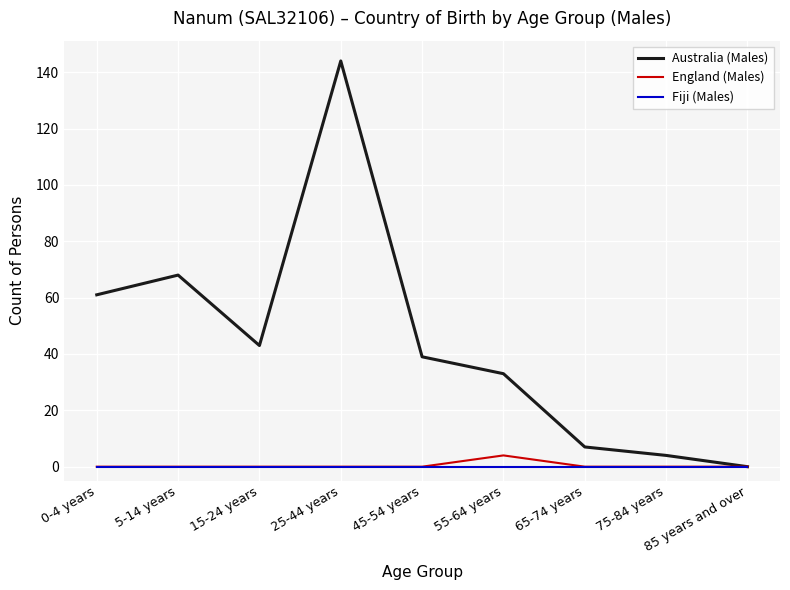

What is the spread (max minus min) of values at 15-24 years?

43